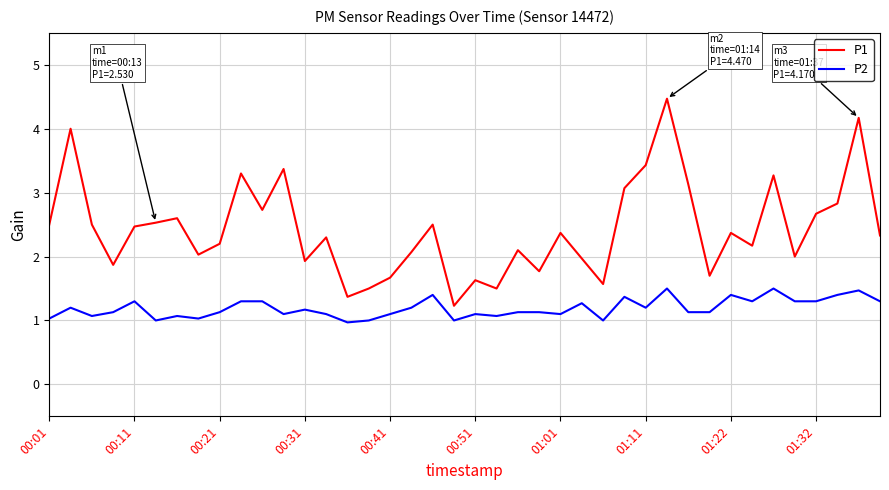

True or false: P1 and P2 cross at least once.

False